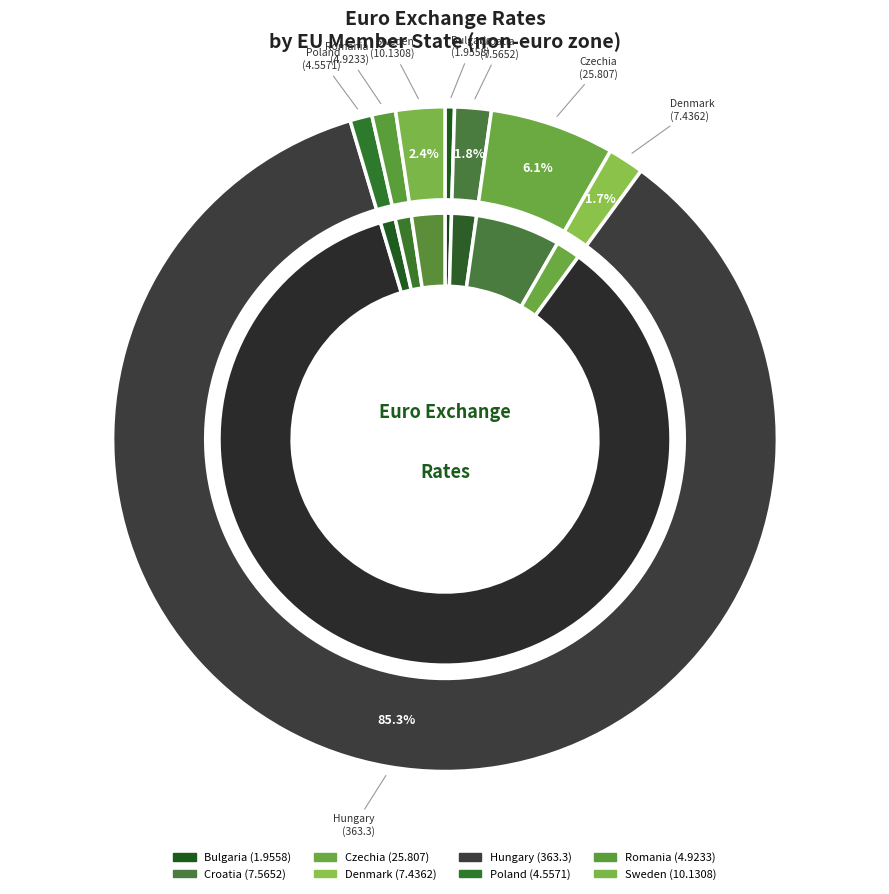

Count the number of slices in the pie.

8